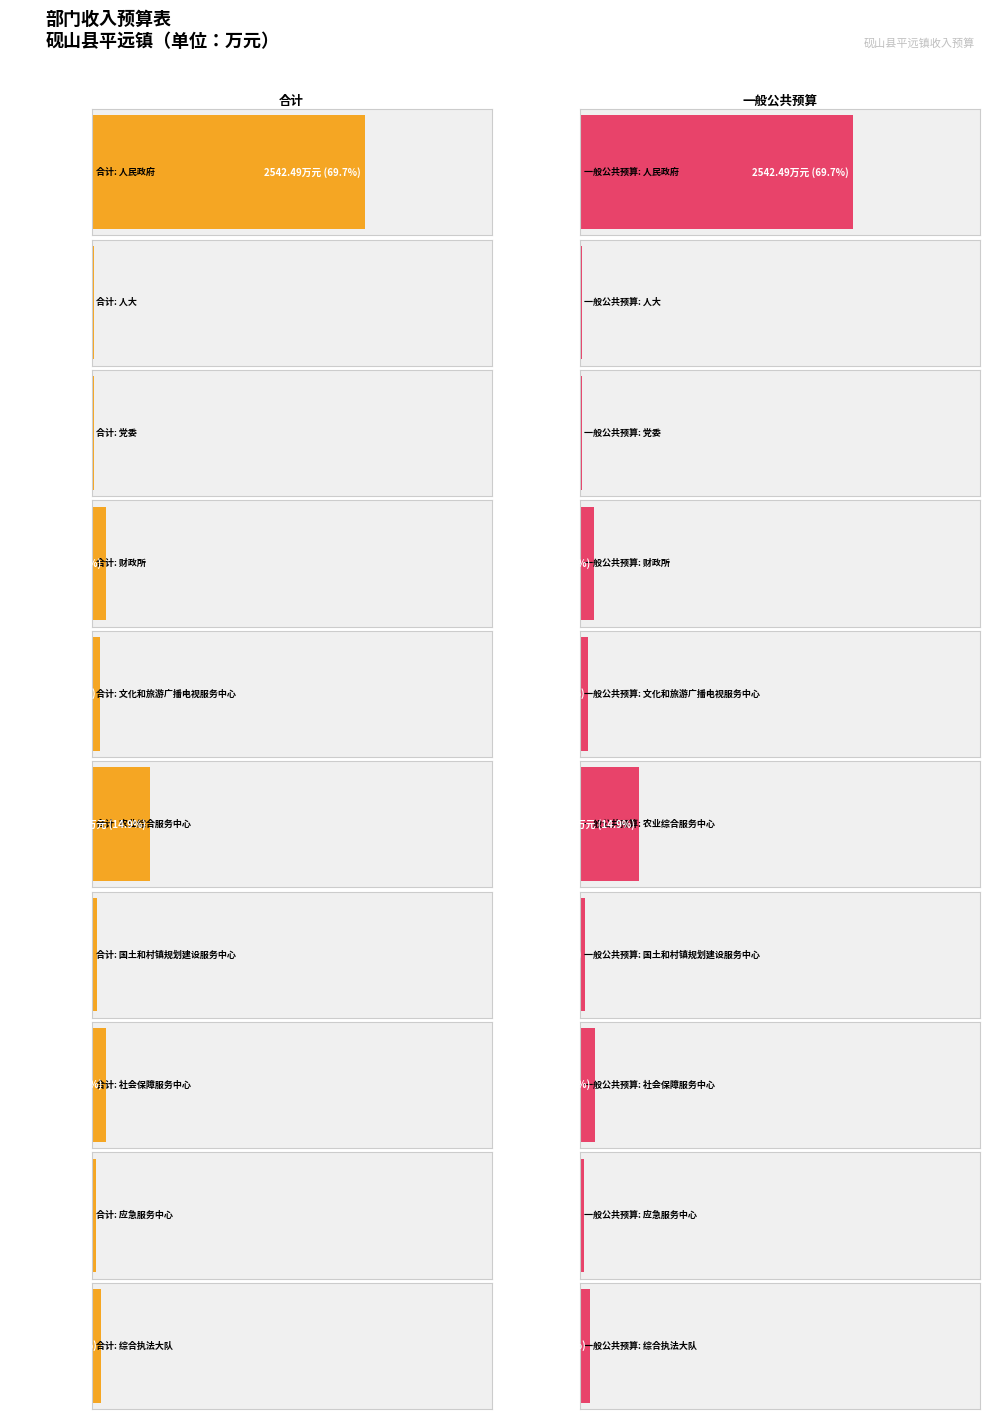

What is the sum of all 一般公共预算 values?

3650.0